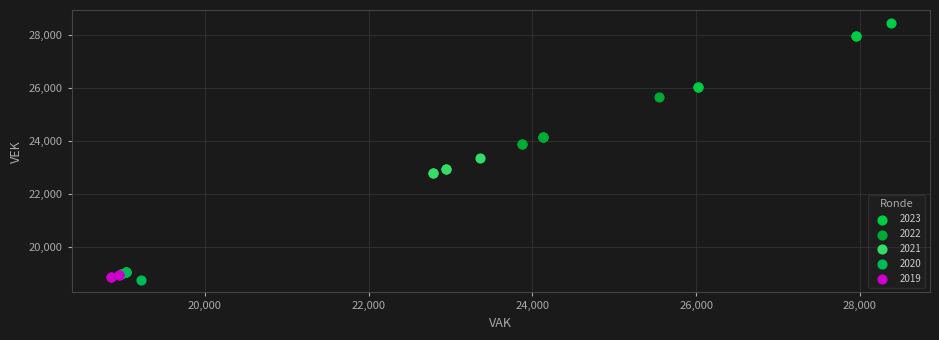

What are all the series names shown in the legend?

2023, 2022, 2021, 2020, 2019